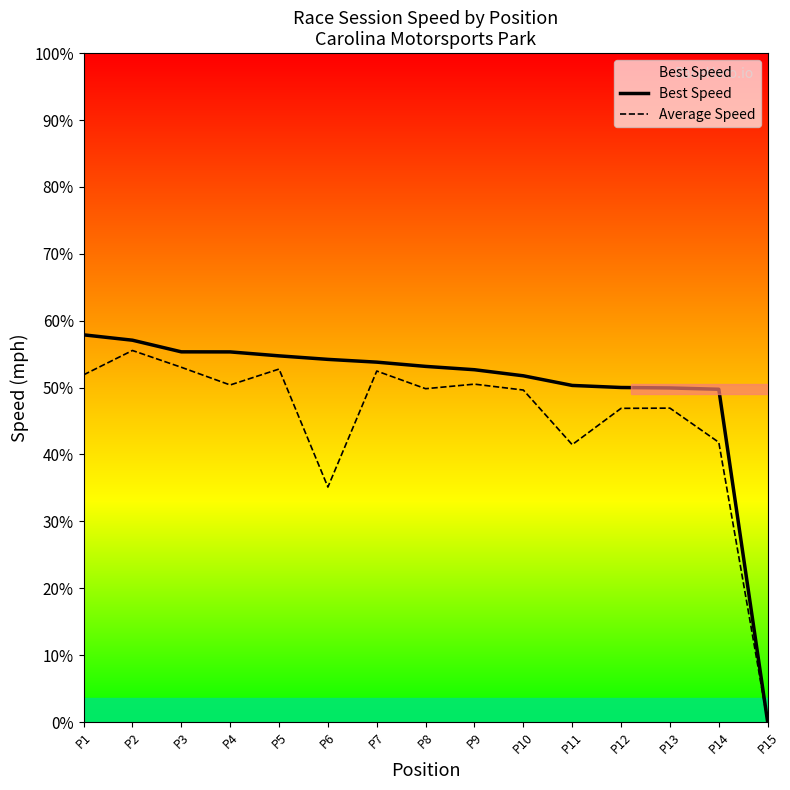

Does the chart display data point markers on the line(s)?

No